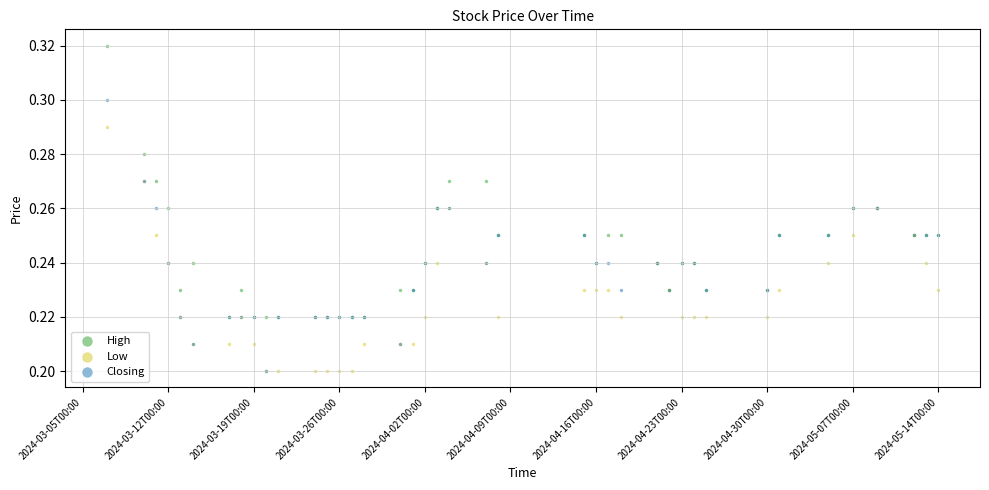

What are all the series names shown in the legend?

High, Low, Closing